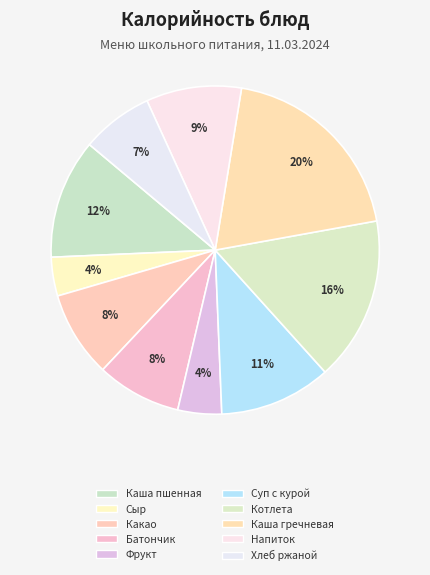

Rank the categories by value from lowest to highest.

Сыр порционный, Фрукт, Хлеб ржаной, Батончик к чаю, Какао с молоком витаминизированное, Напиток из смеси сухофруктов, Суп с макаронными изделиями и курой, Каша пшенная молочная, Котлета мясная, Каша гречневая рассыпчатая с маслом